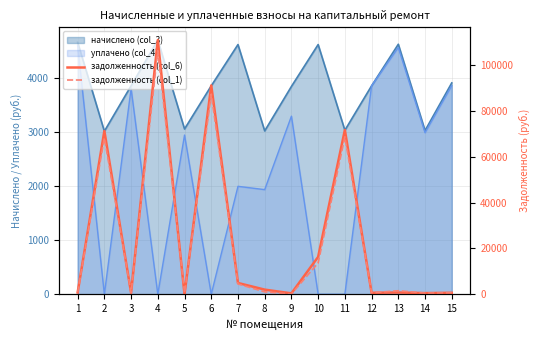

At which category does the chart reach its minimum across all series?

5